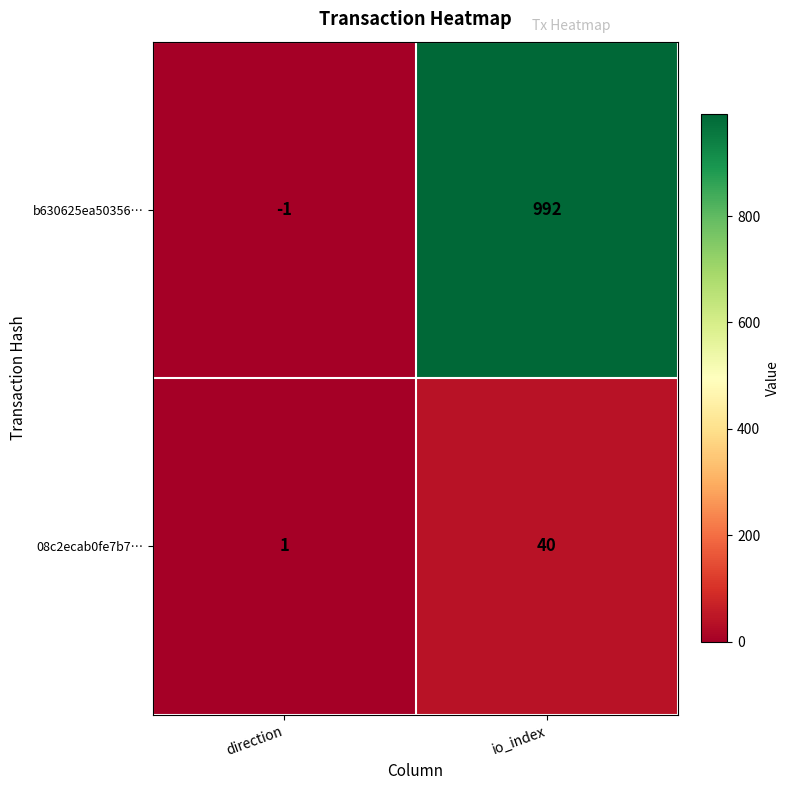

What is the difference between the b630625ea50356… values at direction and io_index?

993